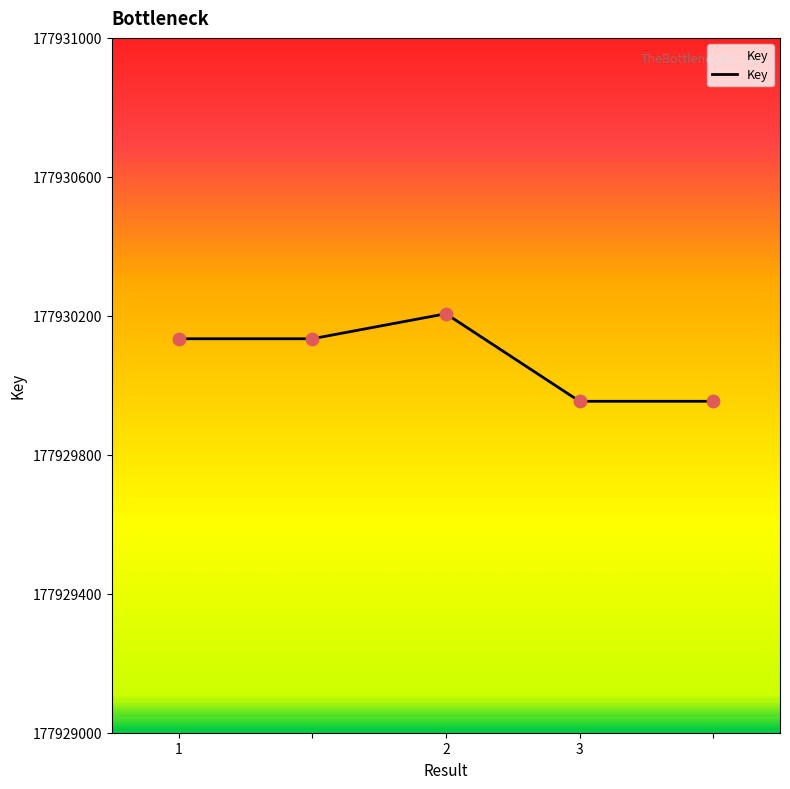

What is the difference between the second highest and minimum values?

180